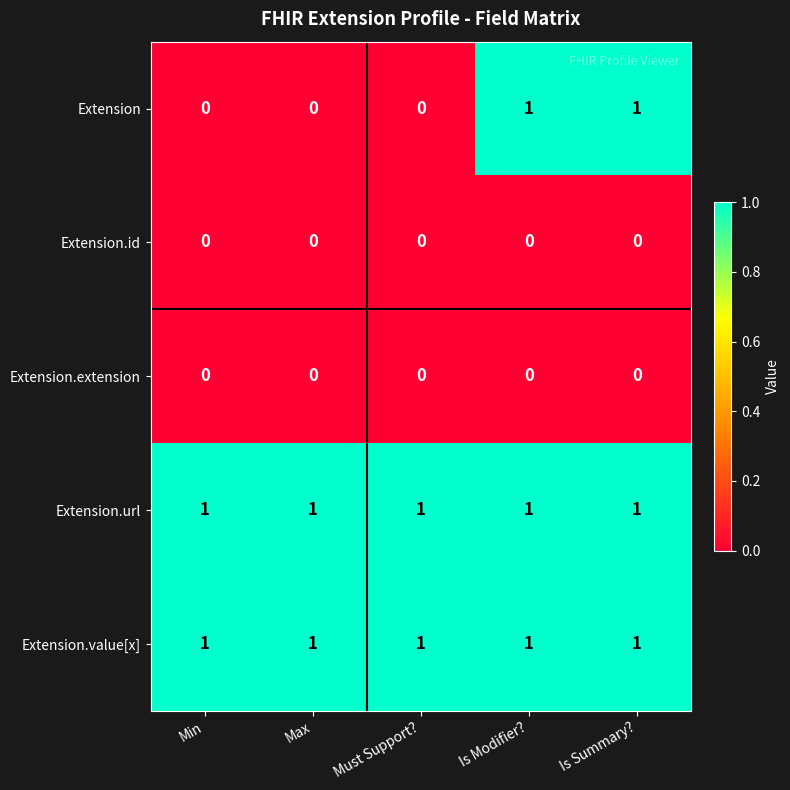

Is the value of Extension.url at Min greater than the value of Extension.id at Is Modifier??

Yes